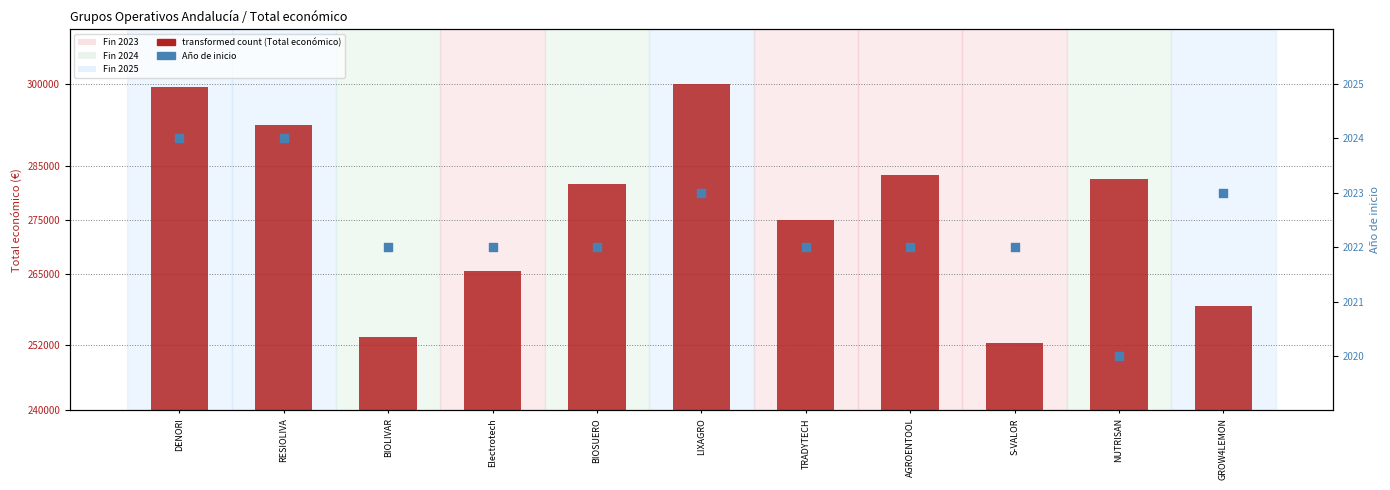

At how many categories does at least one series exceed 8839?

11